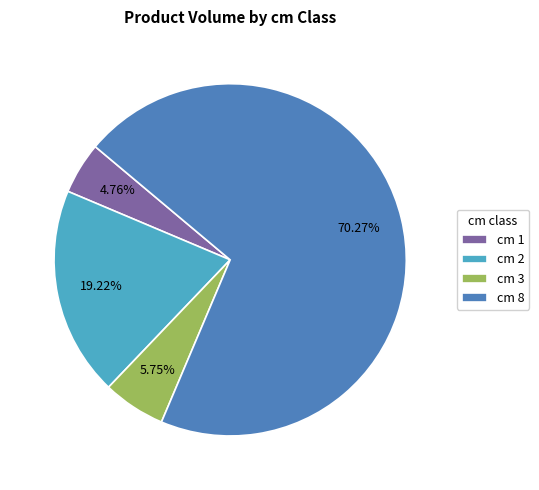

Do cm 2 and cm 3 together represent more than half of the pie?

No